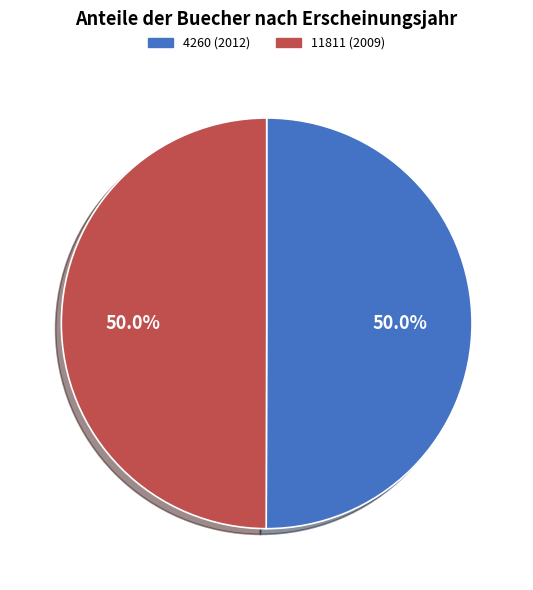

To the nearest percent, what percentage of the pie is 11811 (2009)?

50%